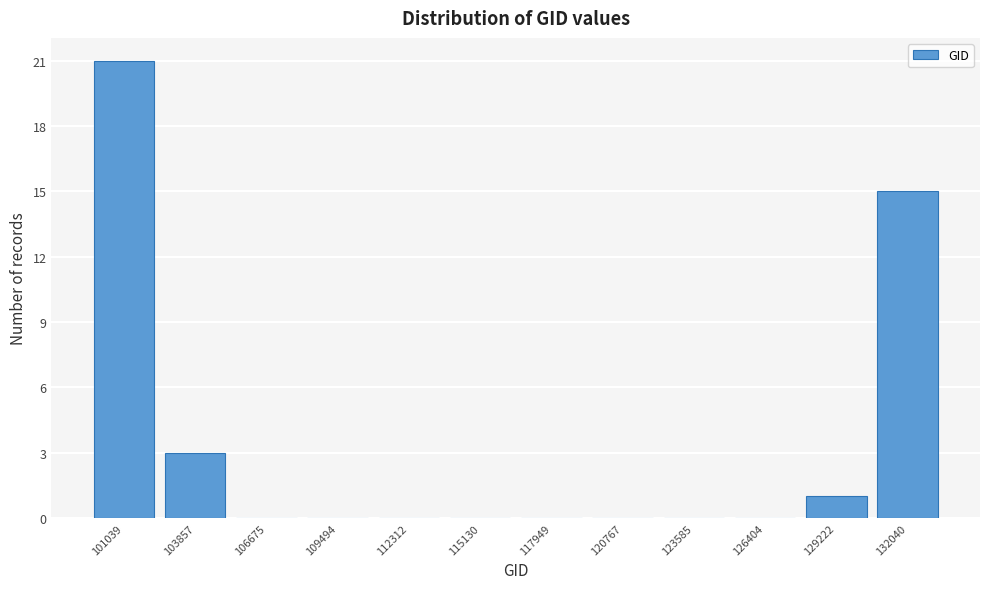

Reading right to left, what are all the values shown in this chart?

132040=15	129222=1	126404=0	123585=0	120767=0	117949=0	115130=0	112312=0	109494=0	106675=0	103857=3	101039=21